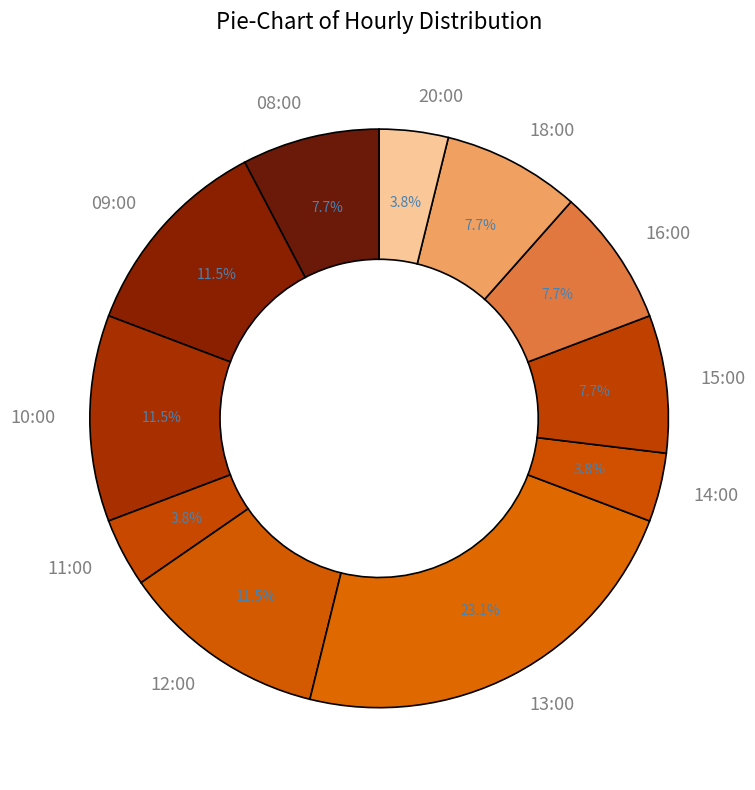

The 09:00 slice represents 2% of the pie. True or false?

False